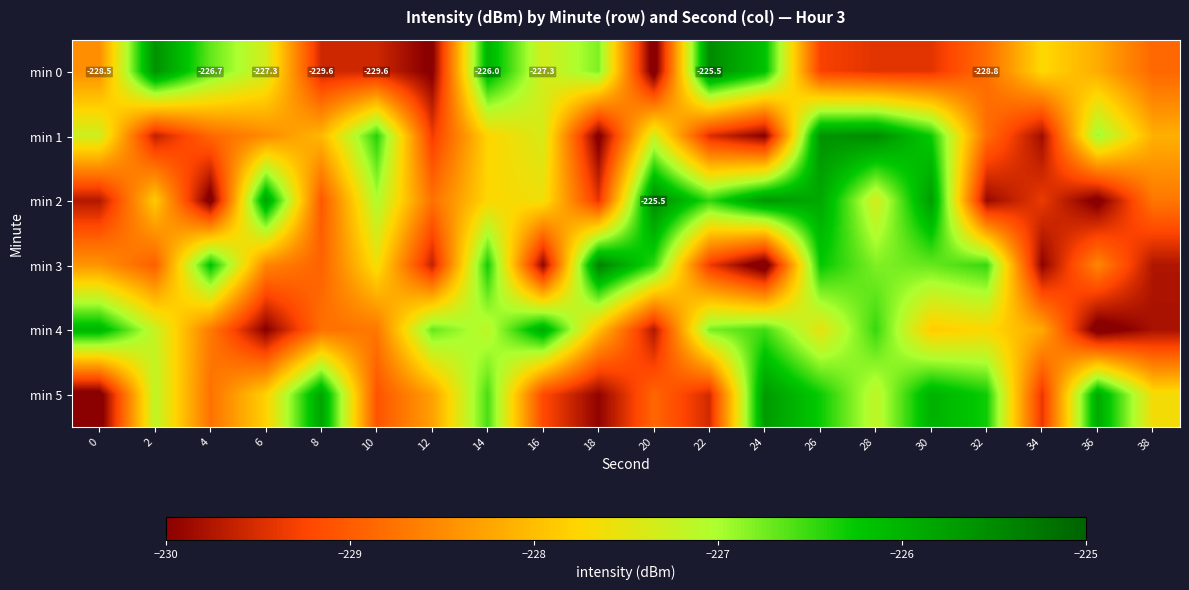

Is it true that min 2 equals -229.4 at 34?

True